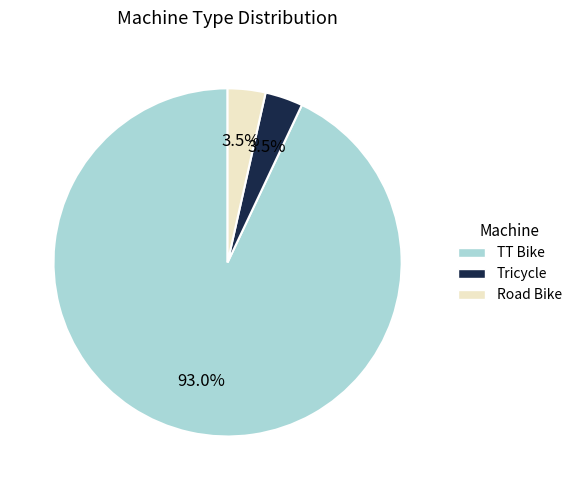

To the nearest percent, what portion does TT Bike represent?

93%